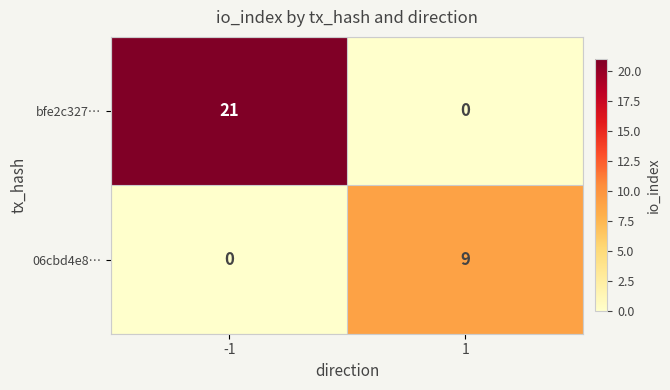

Reading left to right, what are all the values shown in this chart?

bfe2c327…: -1=21	1=0
06cbd4e8…: -1=0	1=9